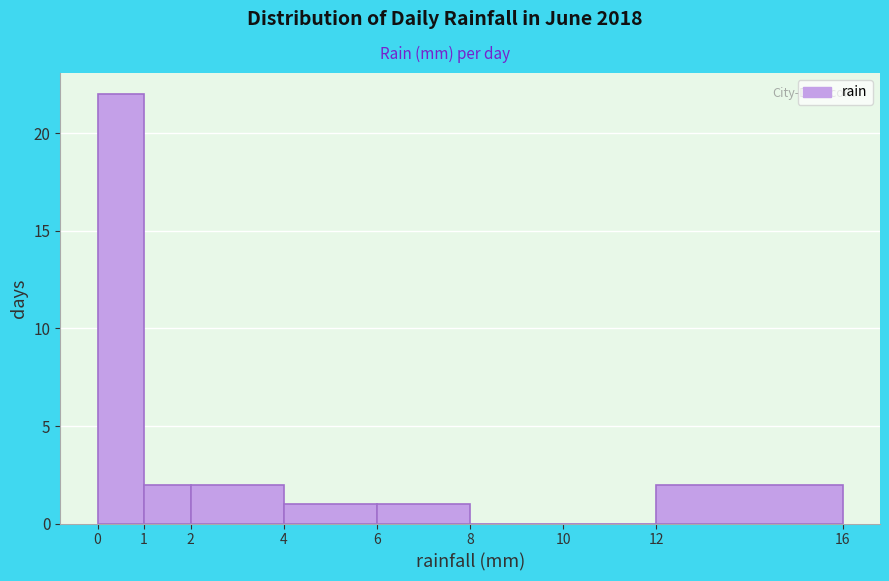

Which range on the x-axis has the tallest bar?

0 to 1